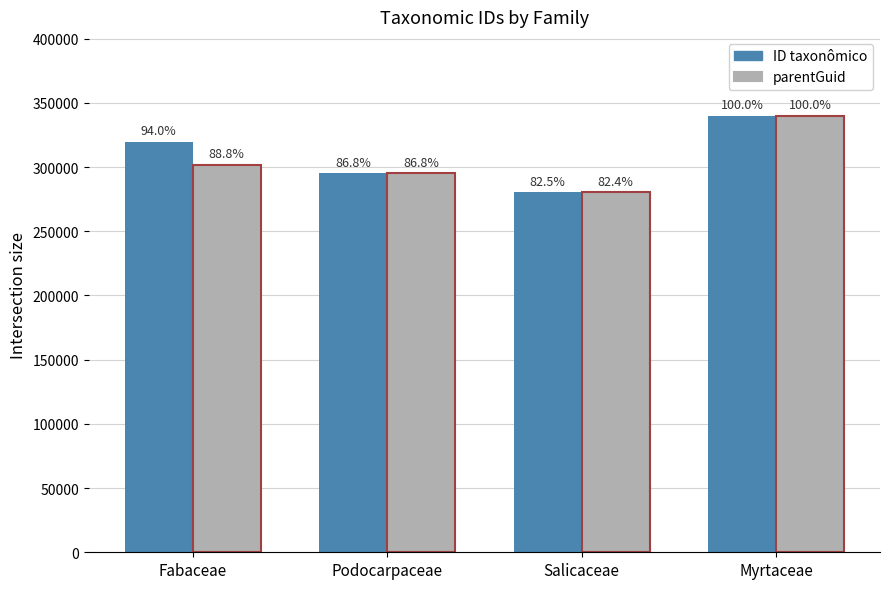

List the series in order of their peak value, highest first.

ID taxonômico, parentGuid